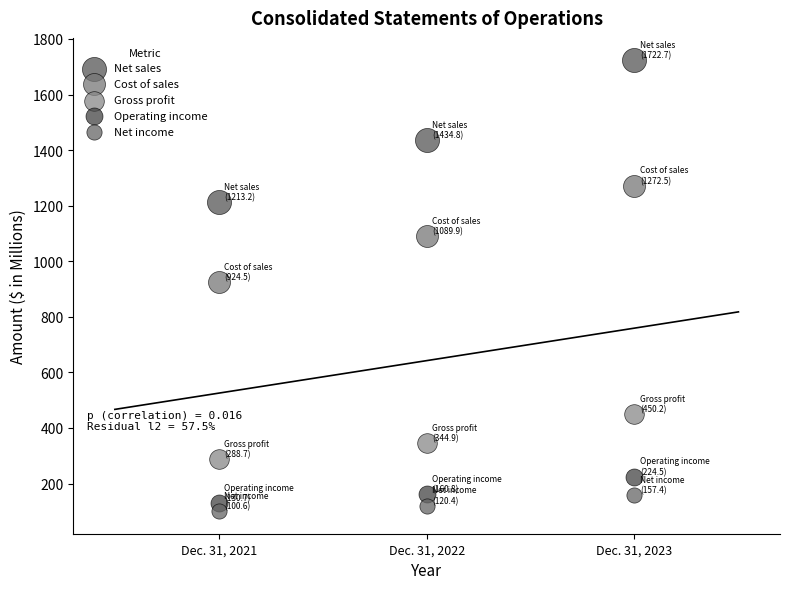

Which series contains the lowest Y value?

Net income